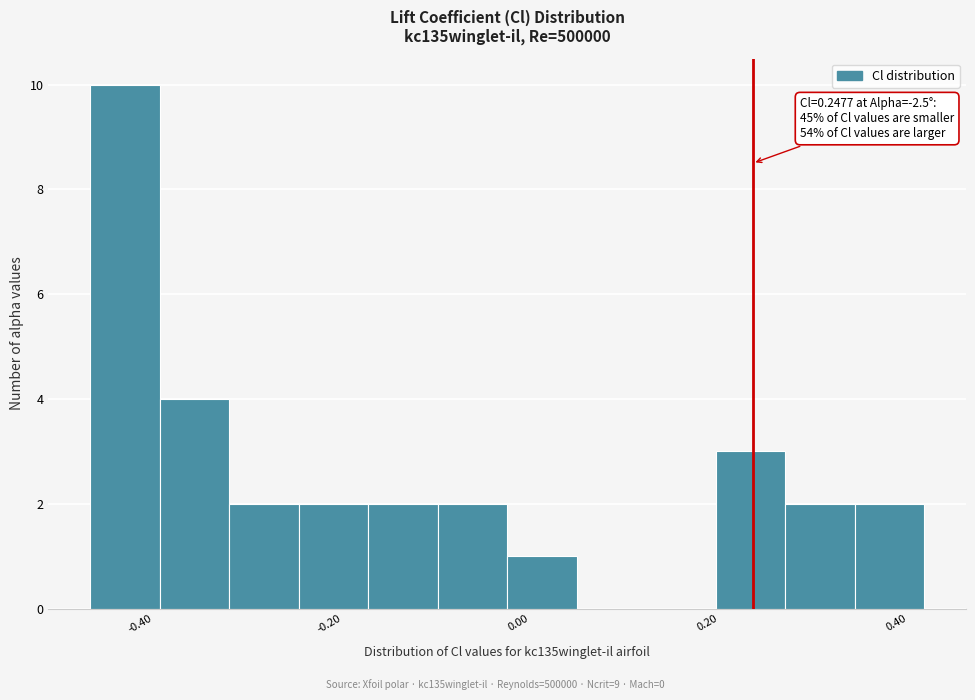

Around what value on the x-axis is the tallest bar? Give the approximate position of its centre, as read against the axis.

-0.42